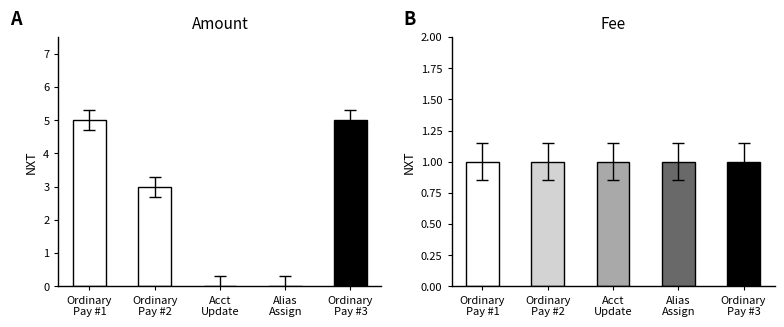

Rank the categories by Fee value from lowest to highest.

Ordinary
Pay #1, Ordinary
Pay #2, Acct
Update, Alias
Assign, Ordinary
Pay #3